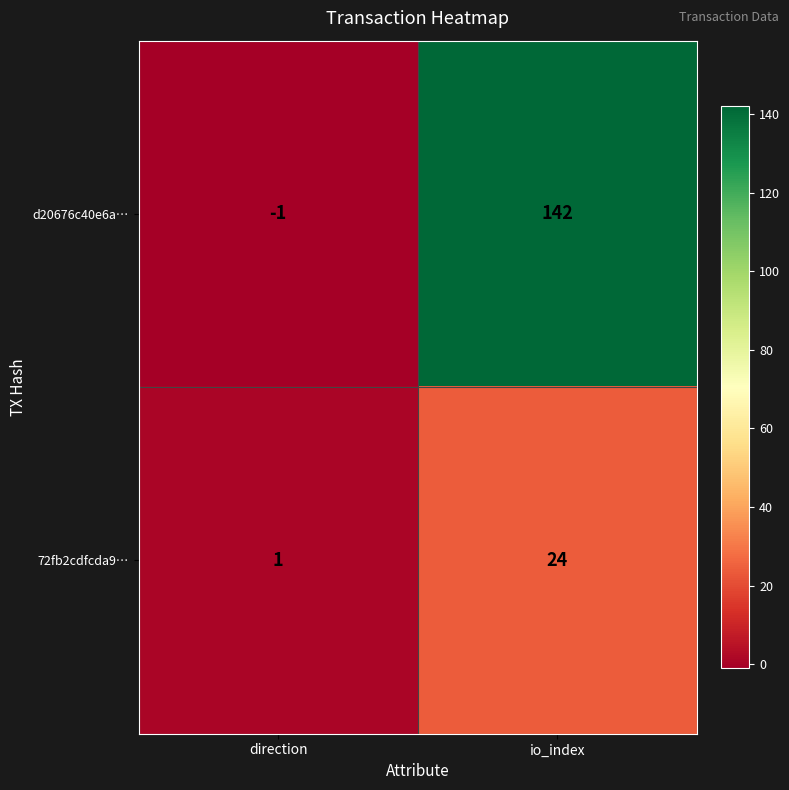

Which category has the highest value across all series?

io_index